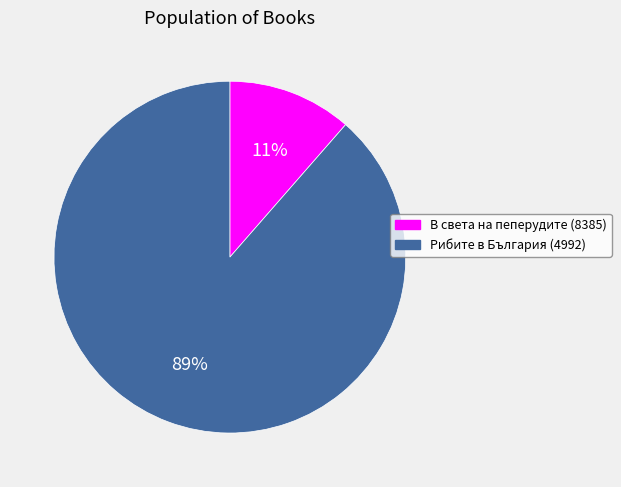

The В света на пеперудите (8385) slice represents 1% of the pie. True or false?

False